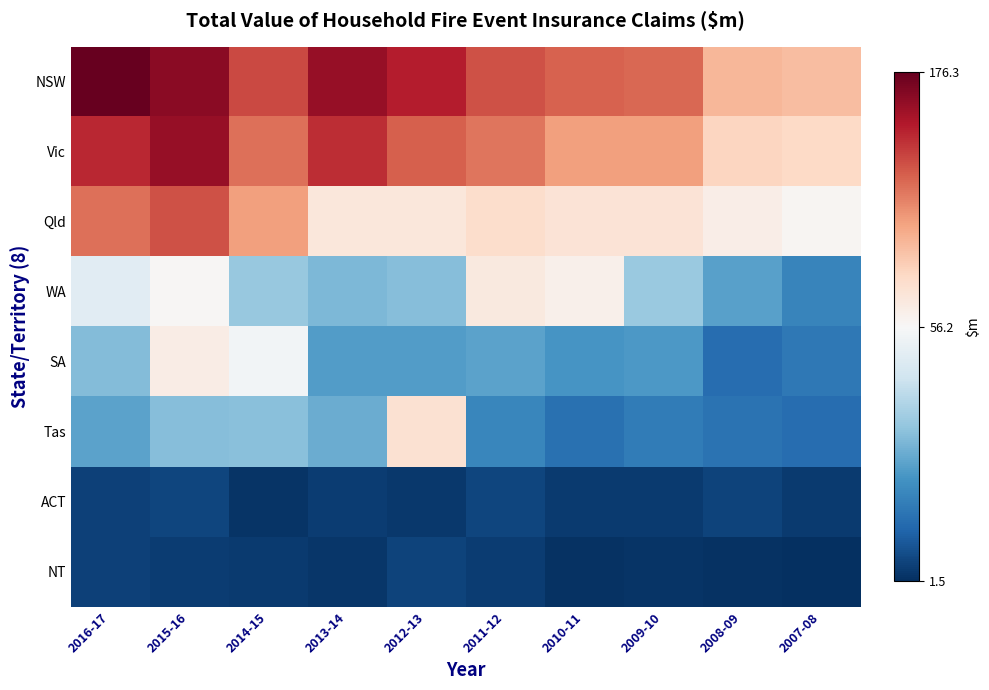

At 2008-09, list the series in order from largest to smallest.

NSW, Vic, Qld, WA, Tas, SA, ACT, NT